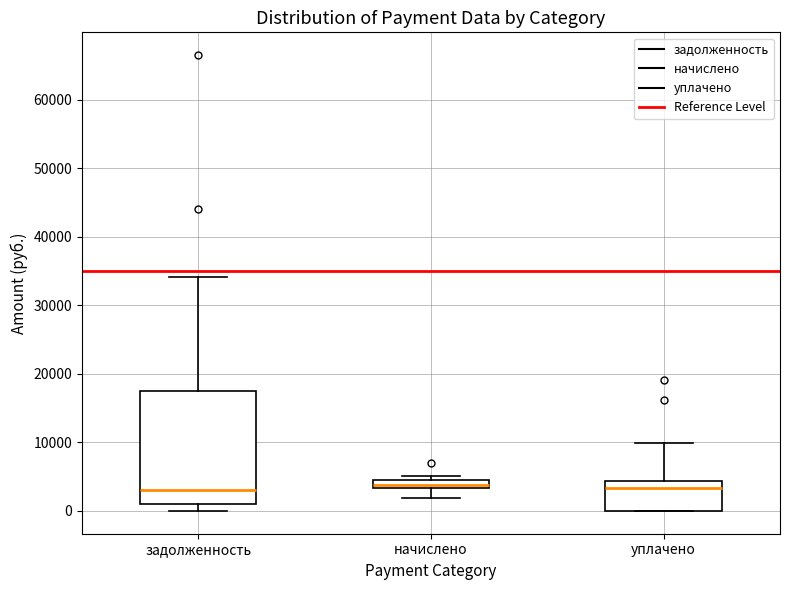

Where is the lower edge of the box for уплачено on the y-axis? The values are not printed on the chart, so give them approximately, as read against the axis.

0